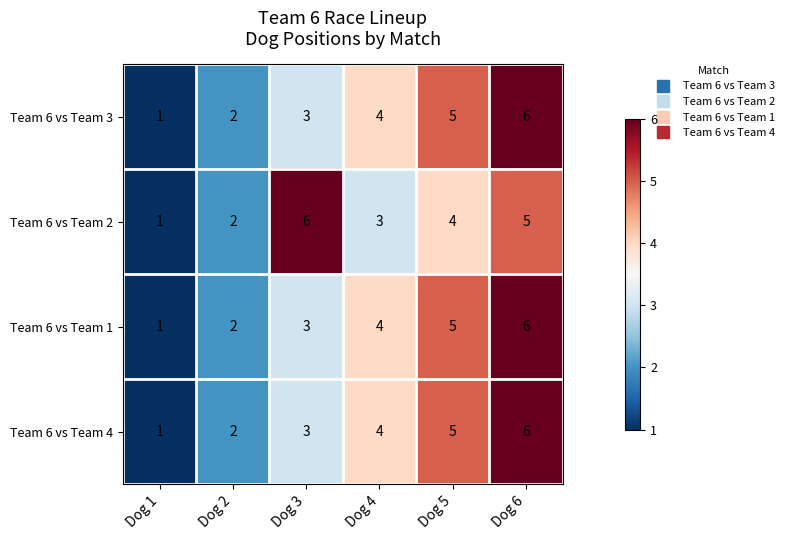

What is the sum of the Team 6 vs Team 1 values at Dog 5 and Dog 1?

6